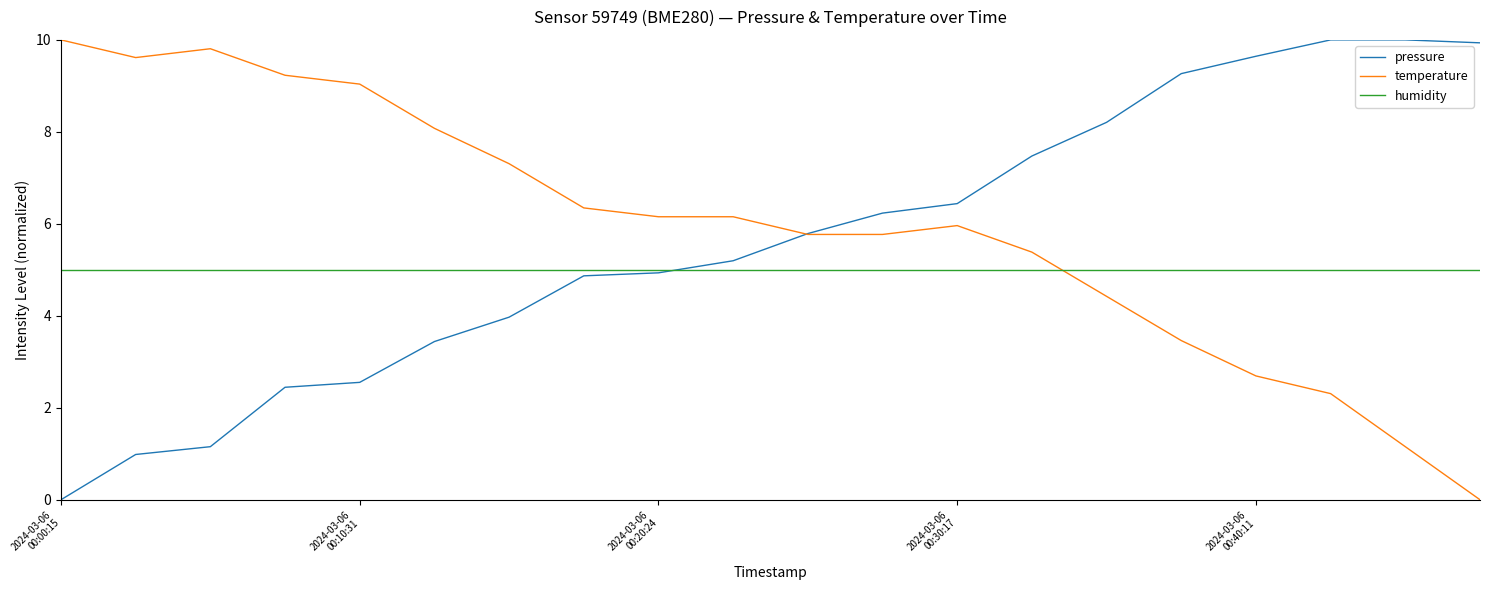

What is the maximum value for pressure?

10.0